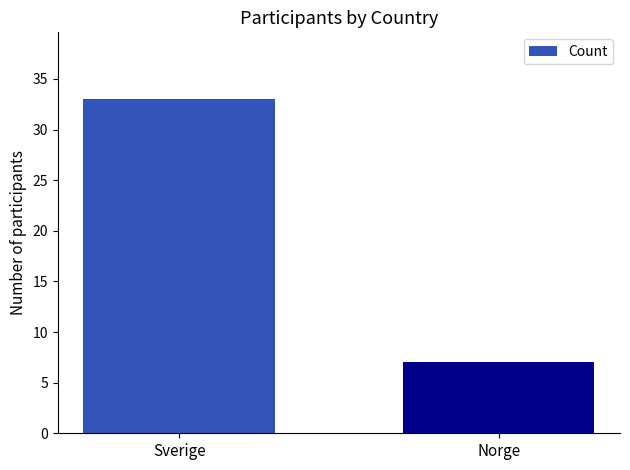

Reading left to right, what are all the values shown in this chart?

33	7